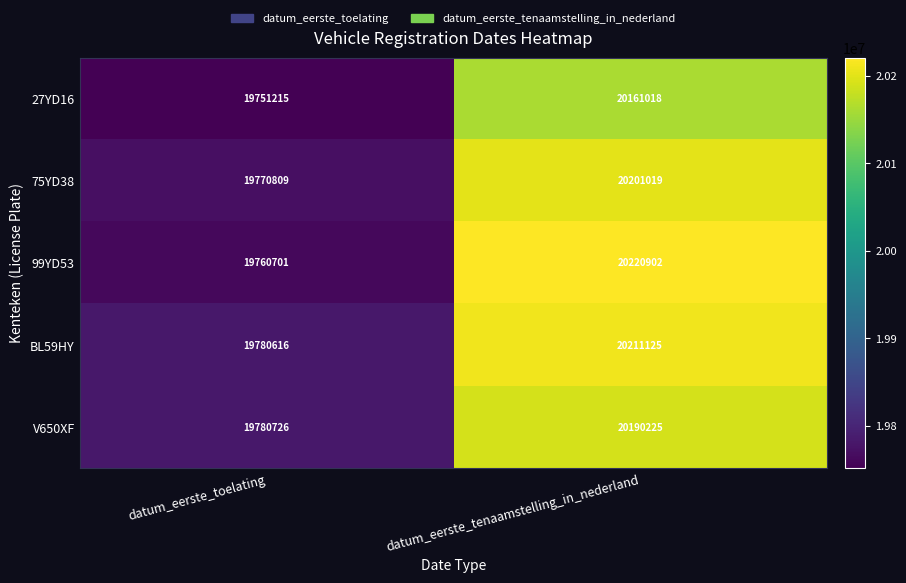

What is the total value across all series at datum_eerste_tenaamstelling_in_nederland?

100984289